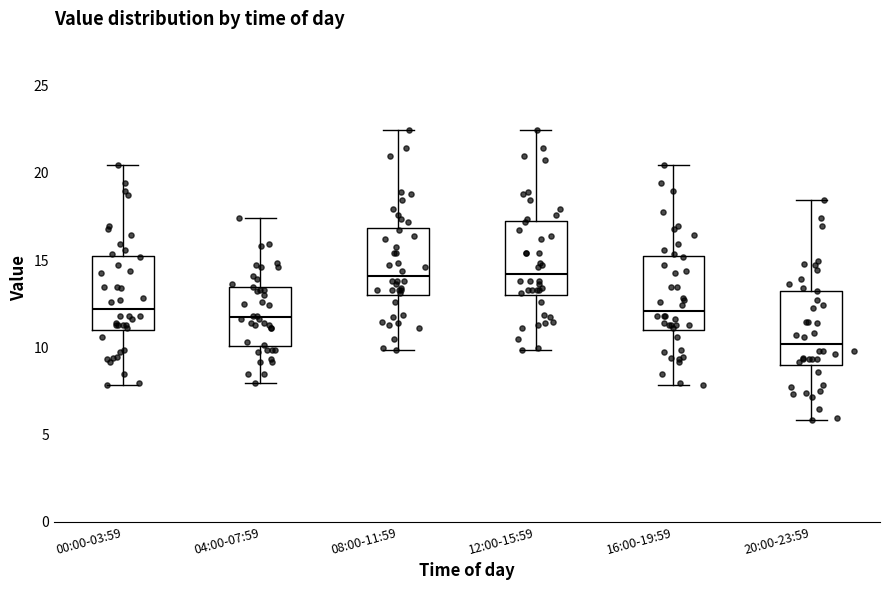

Where does the lower whisker of the box for 20:00-23:59 end on the y-axis? The values are not printed on the chart, so give them approximately, as read against the axis.

6.0